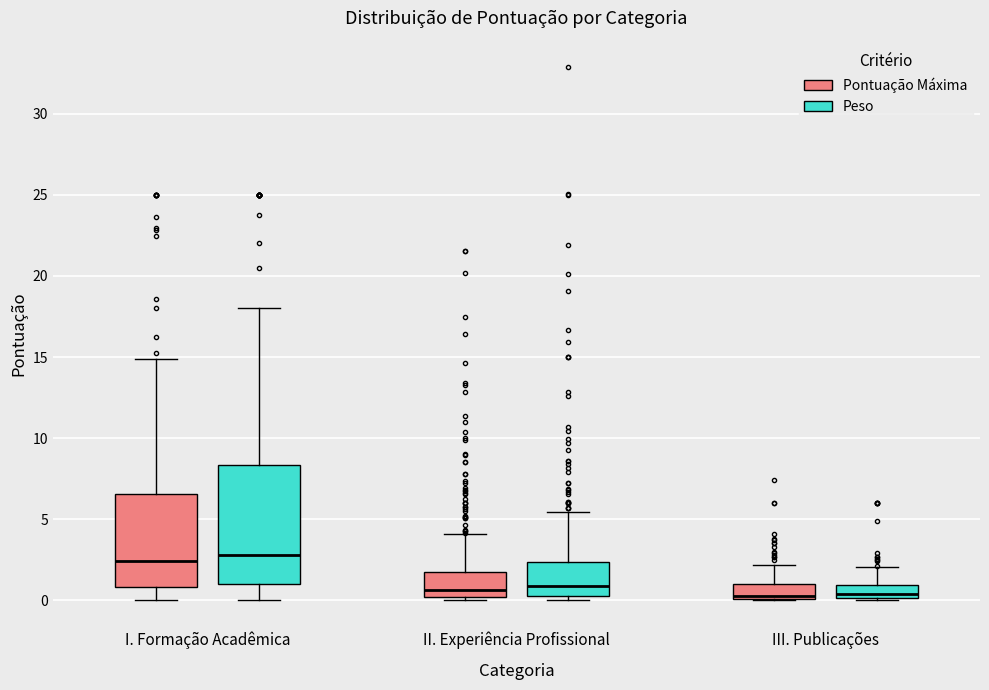

Reading left to right, transcribe this box plot: for each box, give where its median line is, the range the box spans, and where its two whiskers end, as read against the y-axis. The values are not printed on the chart, so give them approximately, as read against the axis.

I. Formação Acadêmica (Pontuação Máxima): median 2.5, box 1.0 to 6.5, whiskers 0.0 to 15.0
I. Formação Acadêmica (Peso): median 3.0, box 1.0 to 8.5, whiskers 0.0 to 18.0
II. Experiência Profissional (Pontuação Máxima): median 0.5, box 0.0 to 1.5, whiskers 0.0 (just below the box's lower edge) to 4.0
II. Experiência Profissional (Peso): median 1.0, box 0.0 to 2.5, whiskers 0.0 (just below the box's lower edge) to 5.5
III. Publicações (Pontuação Máxima): median 0.5, box 0.0 to 1.0, whiskers 0.0 to 2.0
III. Publicações (Peso): median 0.5, box 0.0 to 1.0, whiskers 0.0 to 2.0